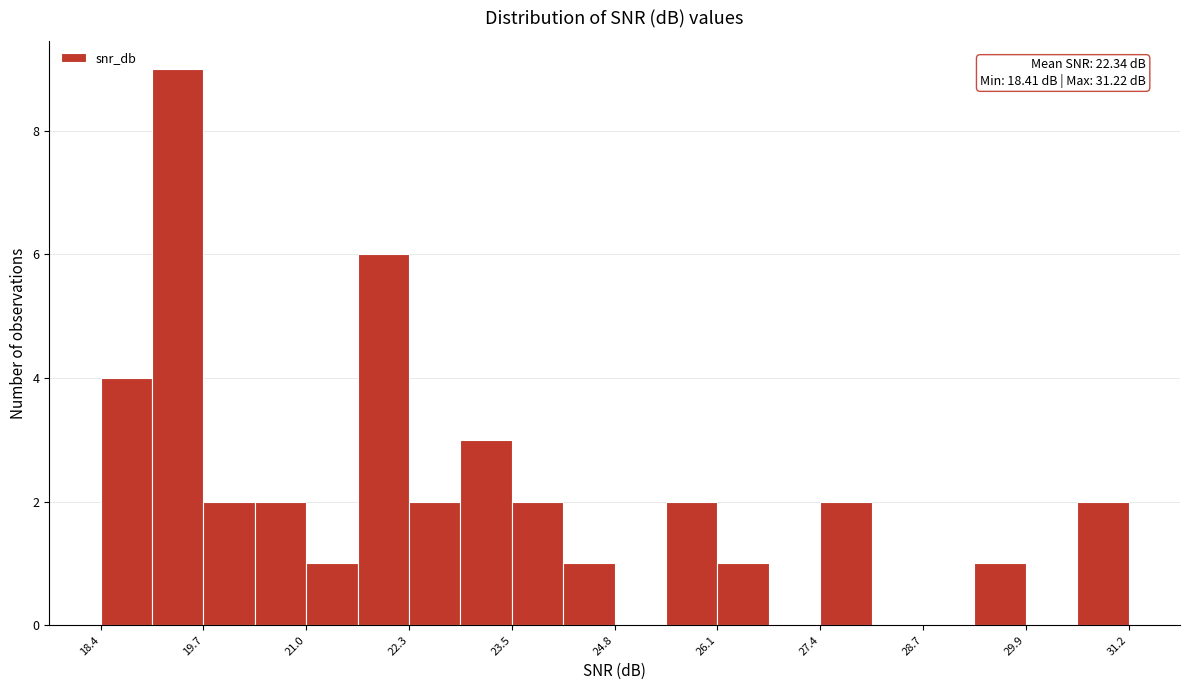

Read against the x-axis, roughly where is the centre of the tallest bar?

19.4